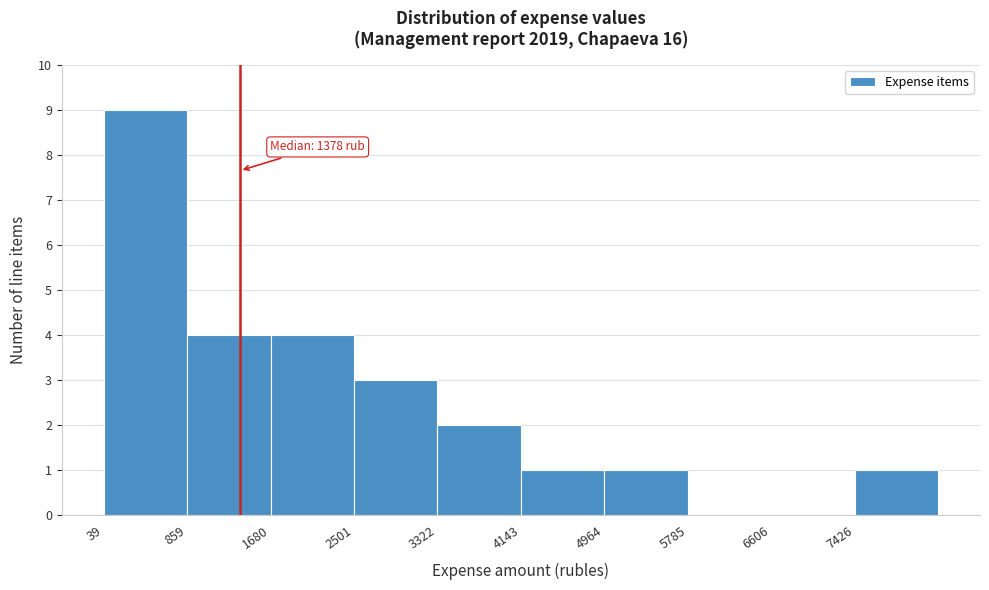

Over which range of the x-axis is the bar tallest?

0 to 900